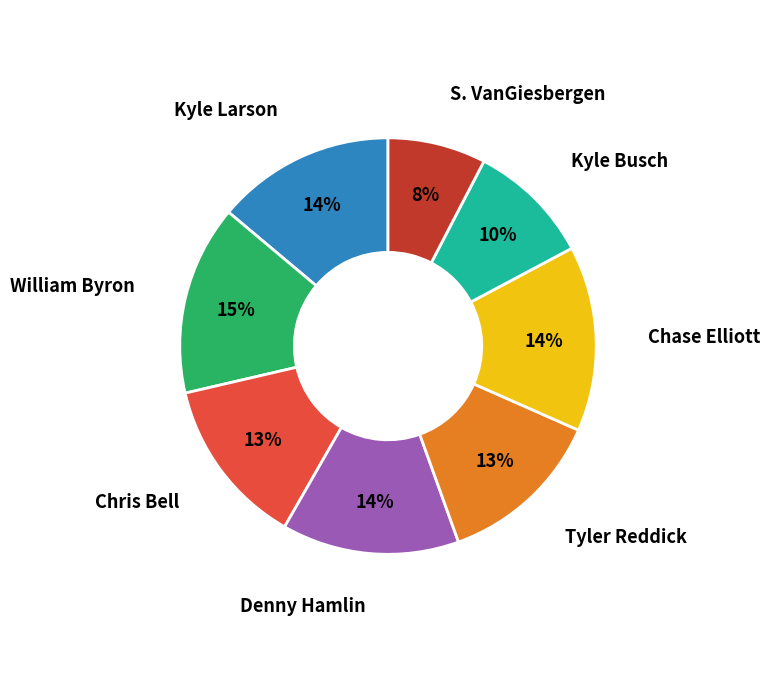

Count the number of slices in the pie.

8